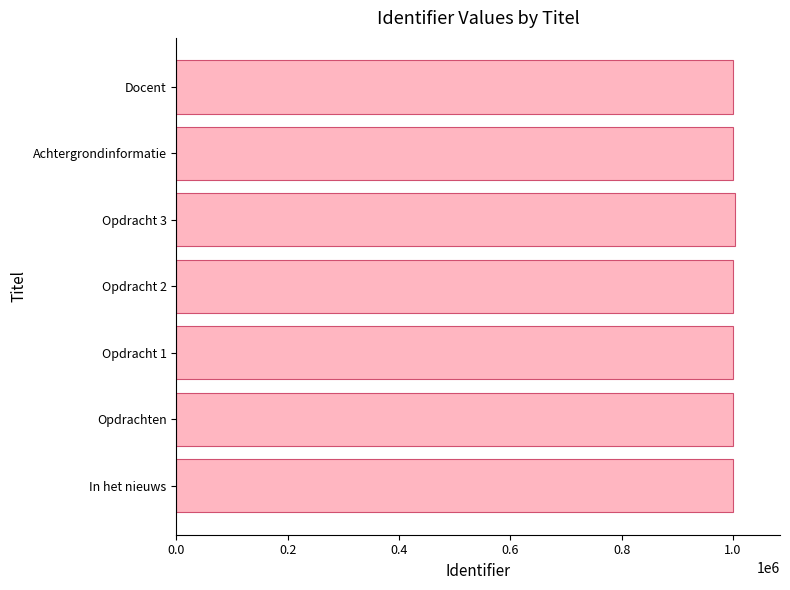

What is the sum of all values?

7005602